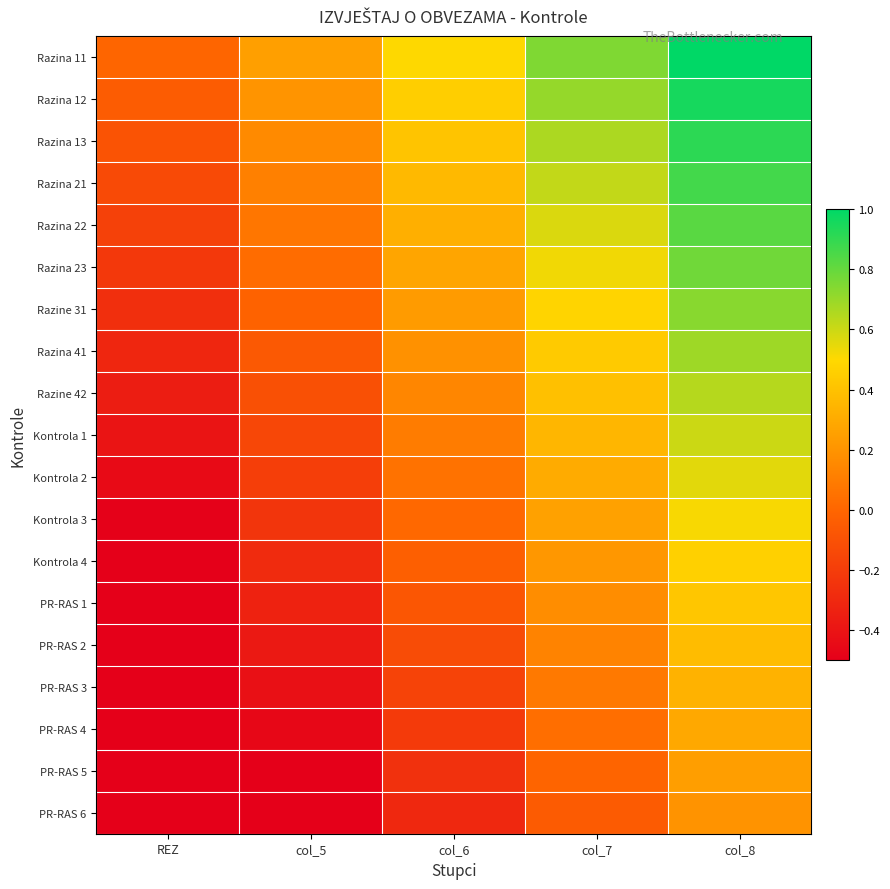

Which has a higher value, col_6 or col_8?

col_8